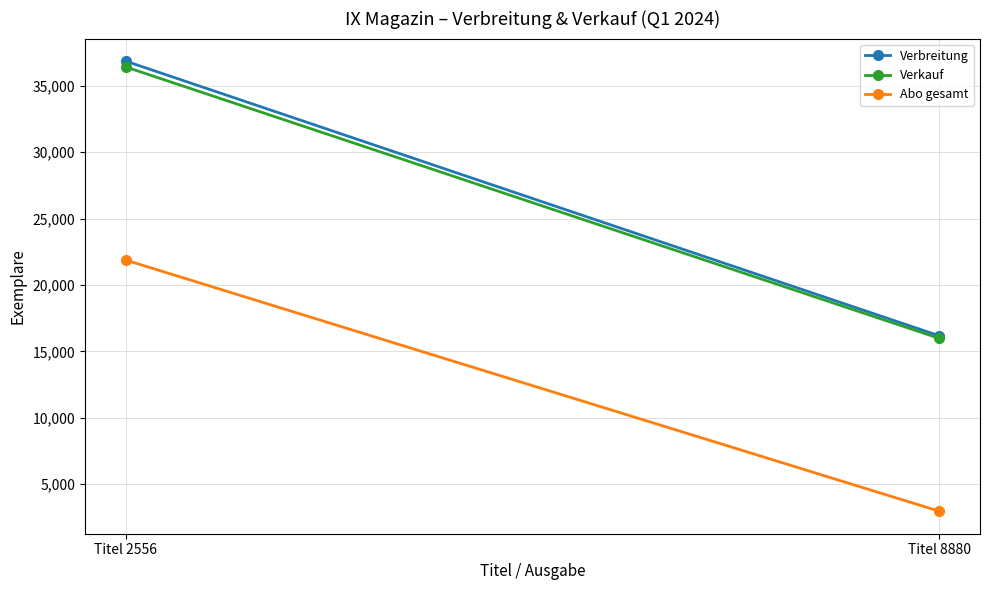

What are all the series names shown in the legend?

Verbreitung, Verkauf, Abo gesamt